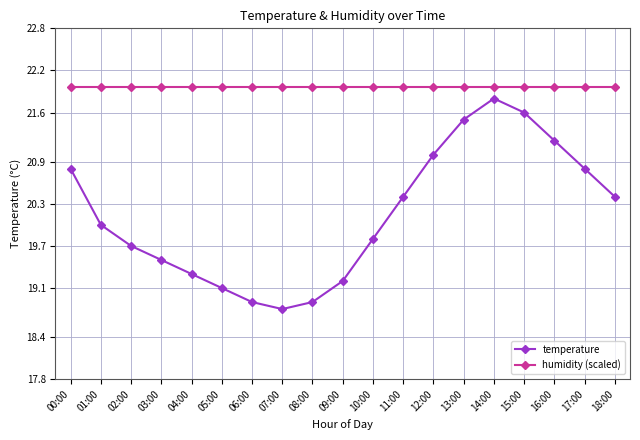

True or false: temperature and humidity (scaled) intersect in this chart.

False